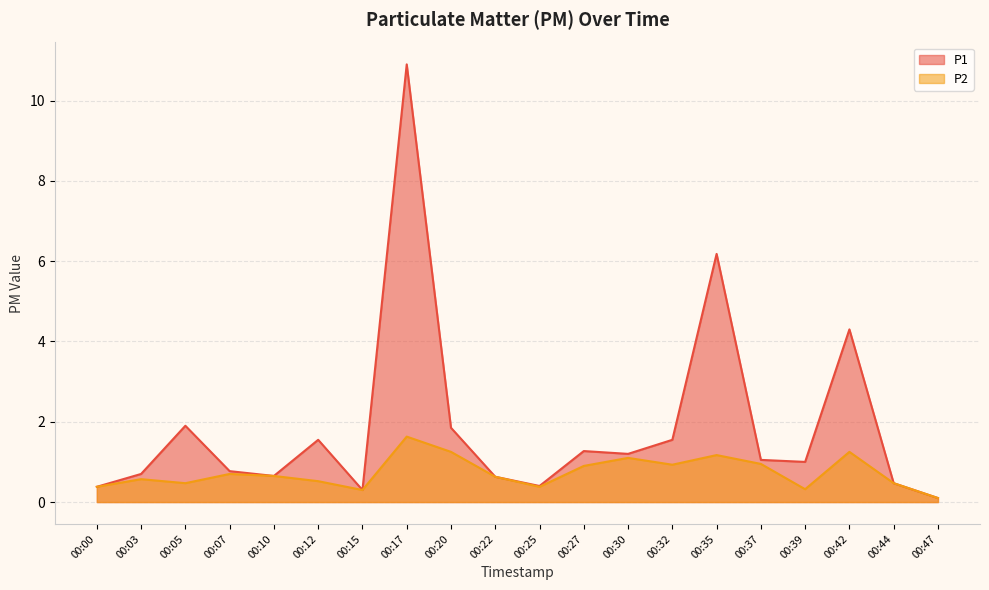

Reading left to right, extract all data points from this chart.

P1: 00:00=0.4	00:03=0.7	00:05=1.9	00:07=0.8	00:10=0.7	00:12=1.6	00:15=0.3	00:17=10.9	00:20=1.9	00:22=0.6	00:25=0.4	00:27=1.3	00:30=1.2	00:32=1.6	00:35=6.2	00:37=1.1	00:39=1.0	00:42=4.3	00:44=0.5	00:47=0.1
P2: 00:00=0.4	00:03=0.6	00:05=0.5	00:07=0.7	00:10=0.7	00:12=0.5	00:15=0.3	00:17=1.6	00:20=1.2	00:22=0.6	00:25=0.4	00:27=0.9	00:30=1.1	00:32=0.9	00:35=1.2	00:37=0.9	00:39=0.3	00:42=1.2	00:44=0.5	00:47=0.1